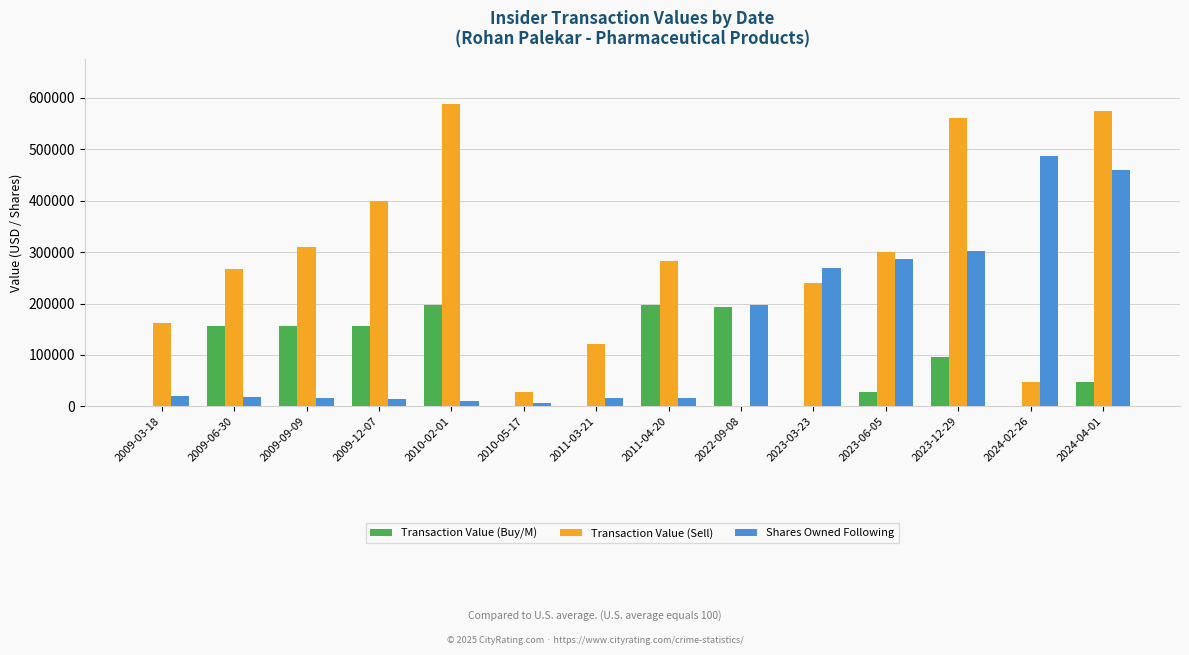

Between 2023-03-23 and 2023-12-29, which series saw the biggest shift?

Transaction Value (Sell)